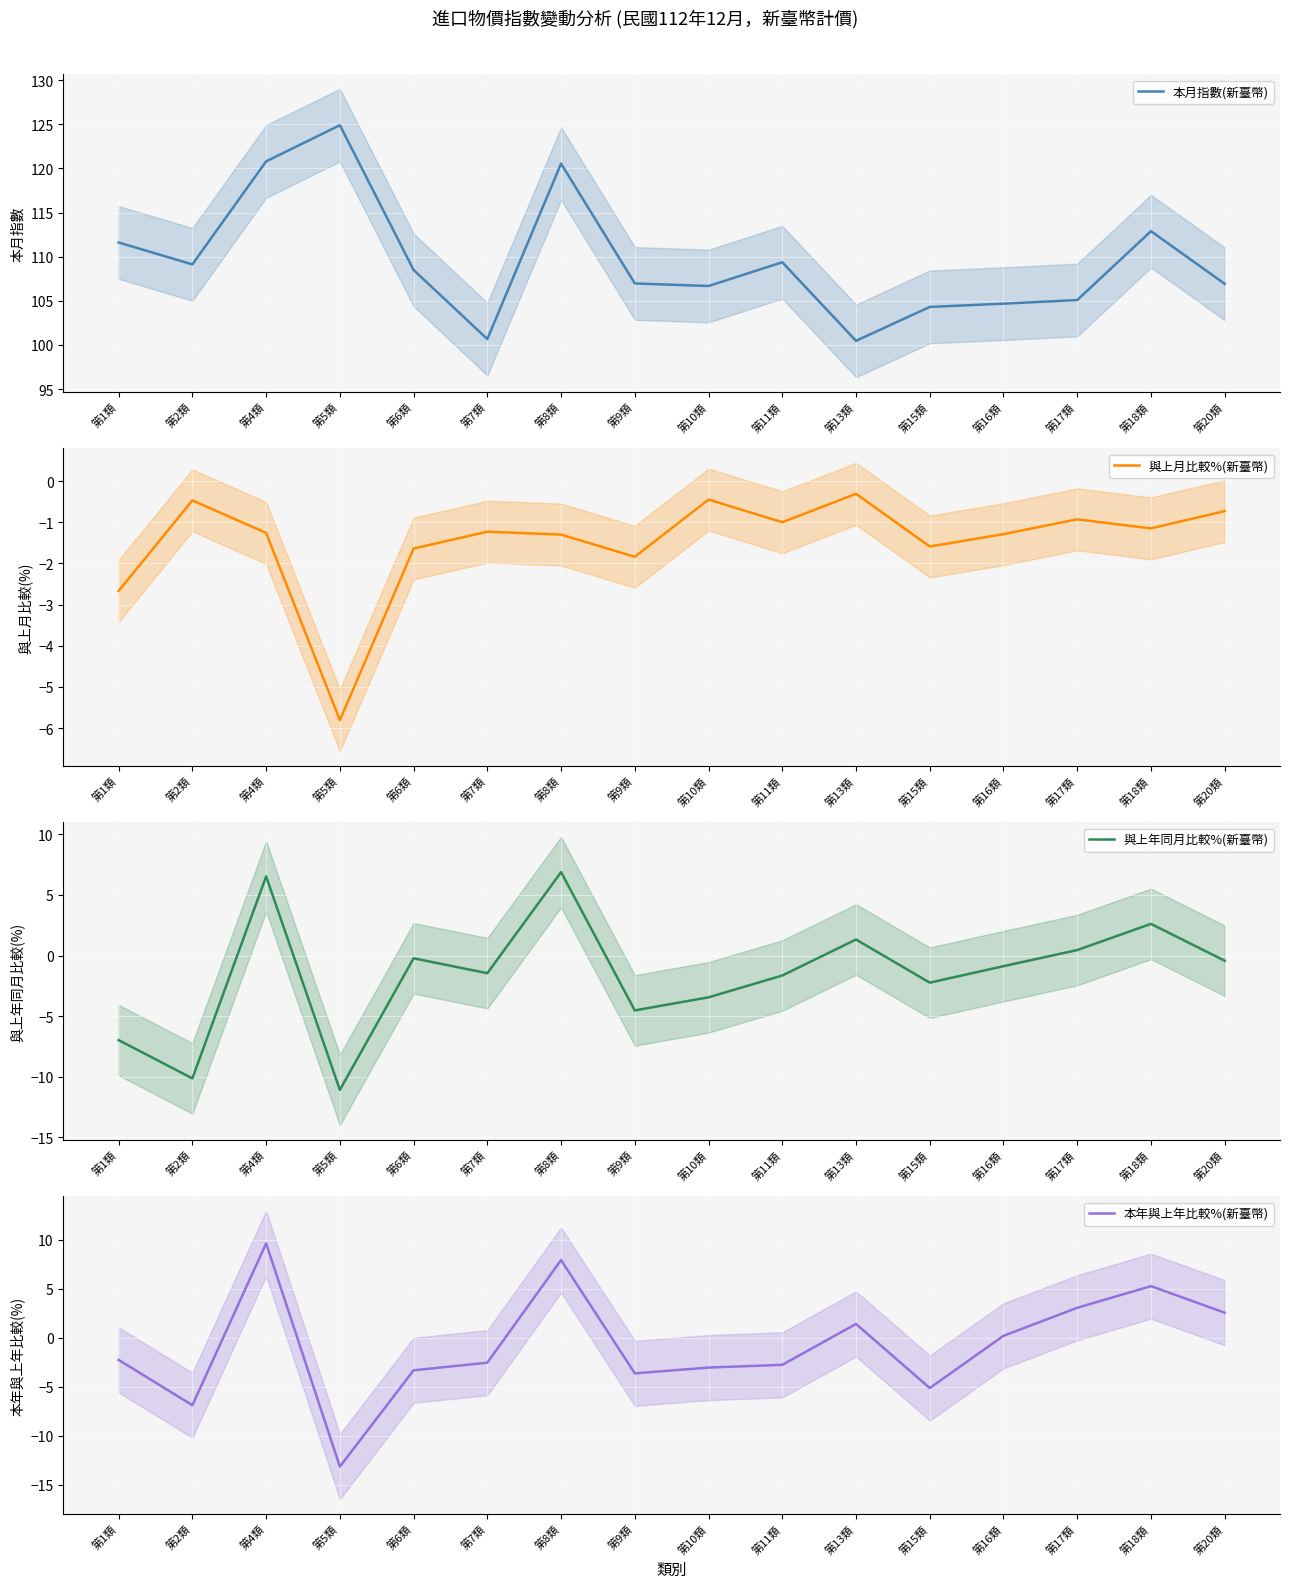

Which series has the largest total across all categories?

本月指數(新臺幣)